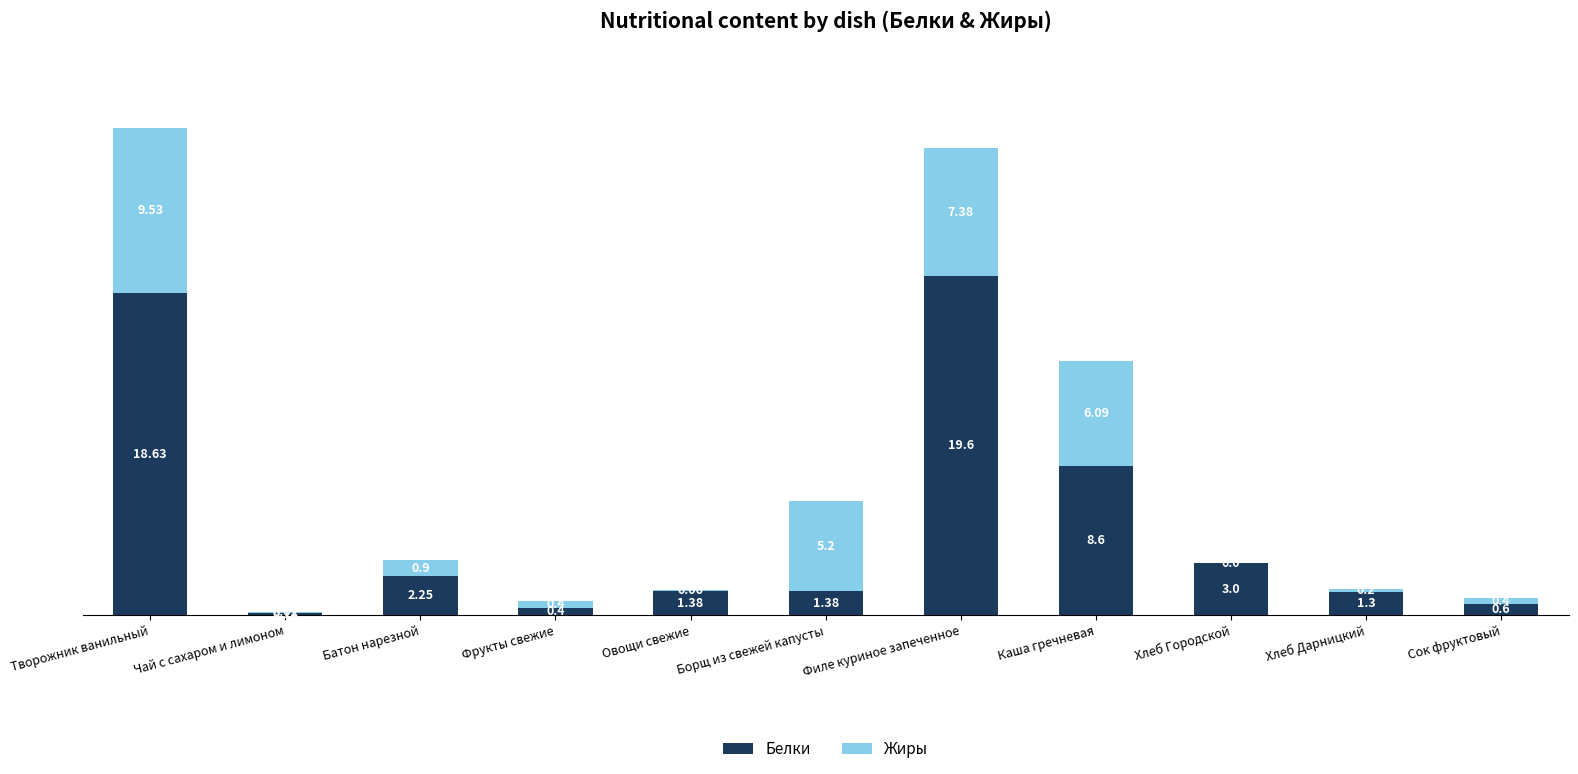

What is the sum of the Белки values at Хлеб Городской and Творожник ванильный?

21.6